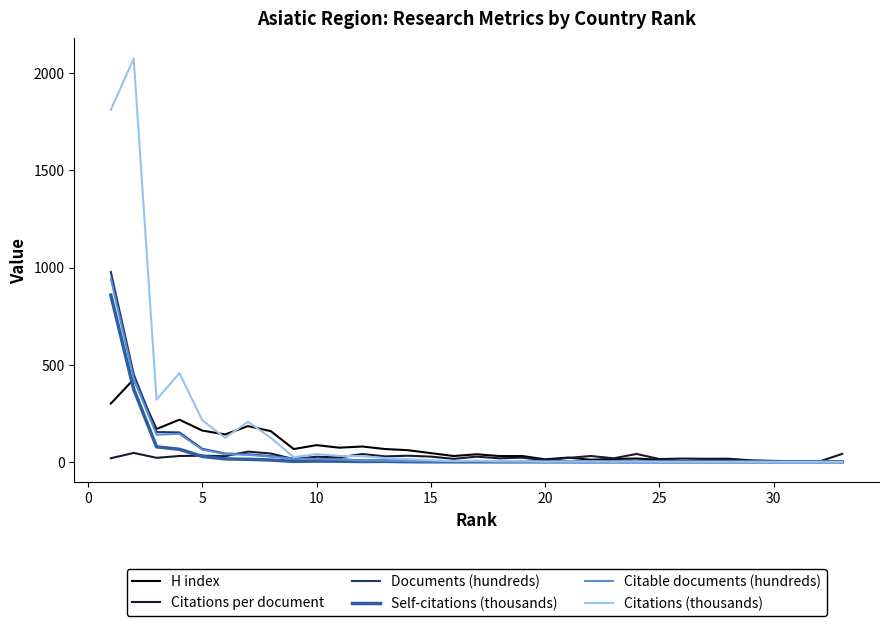

Which series has the widest spread of values?

Citations (thousands)